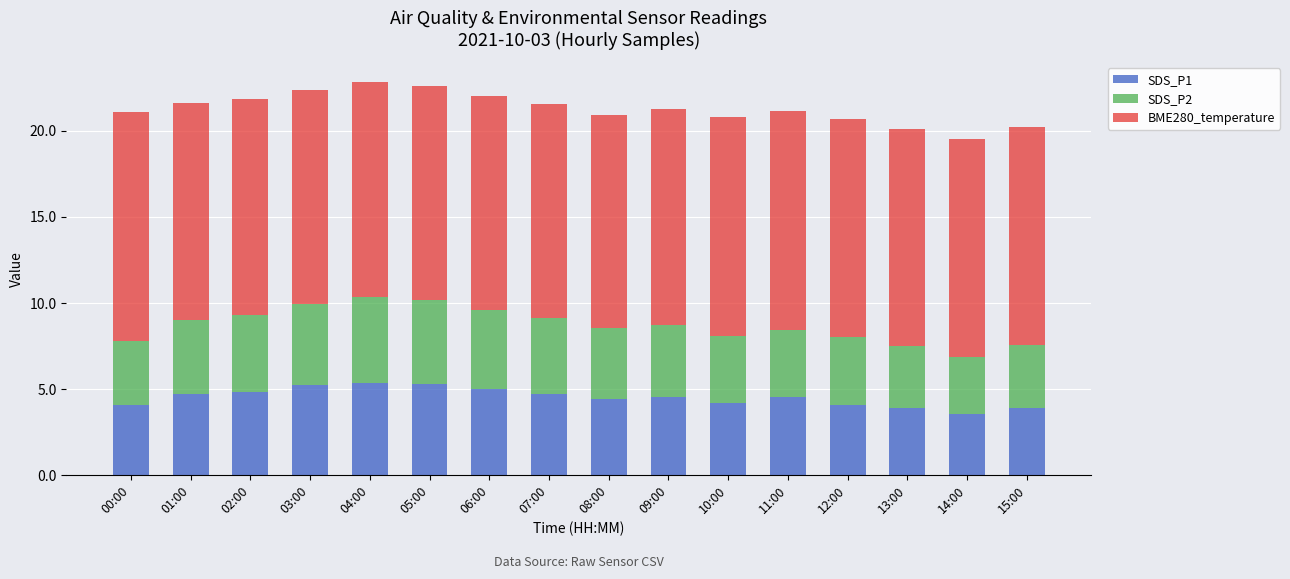

What is the difference between the maximum and minimum values in the SDS_P1 series?

1.8